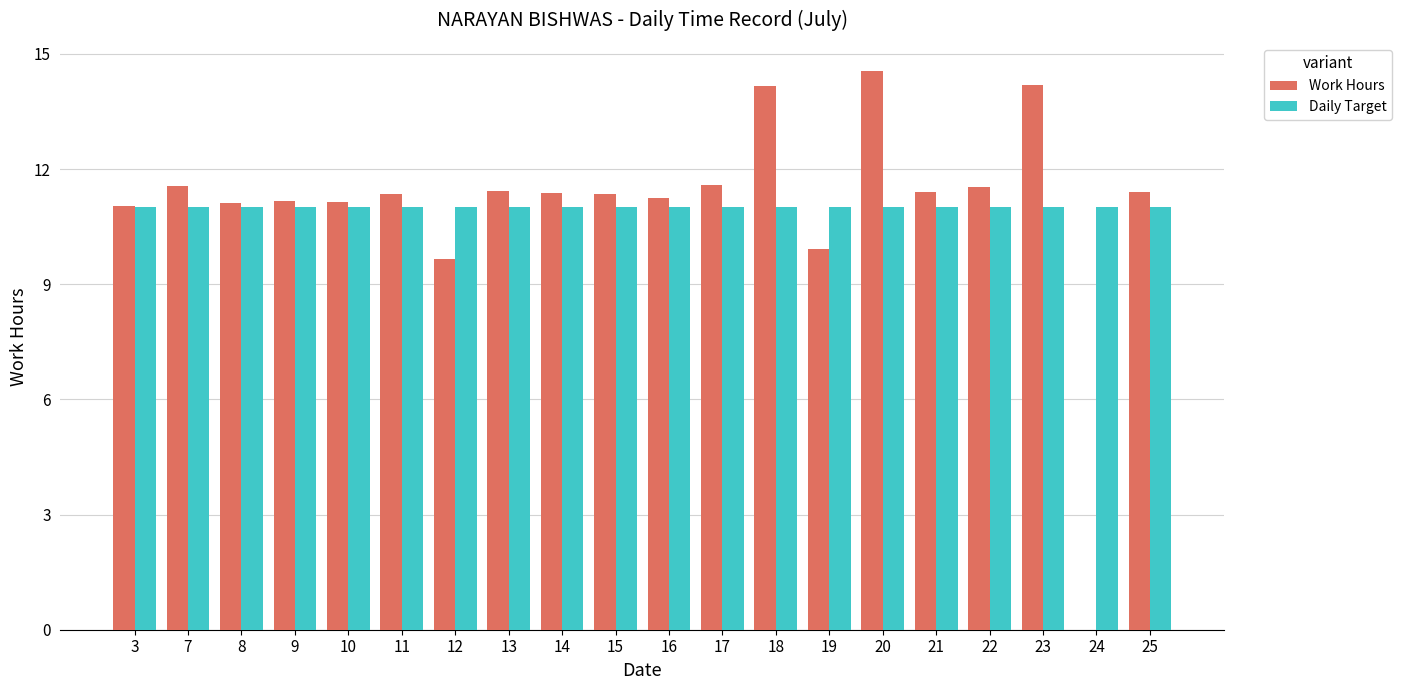

The Daily Target series shows 11.0 at 13. True or false?

True